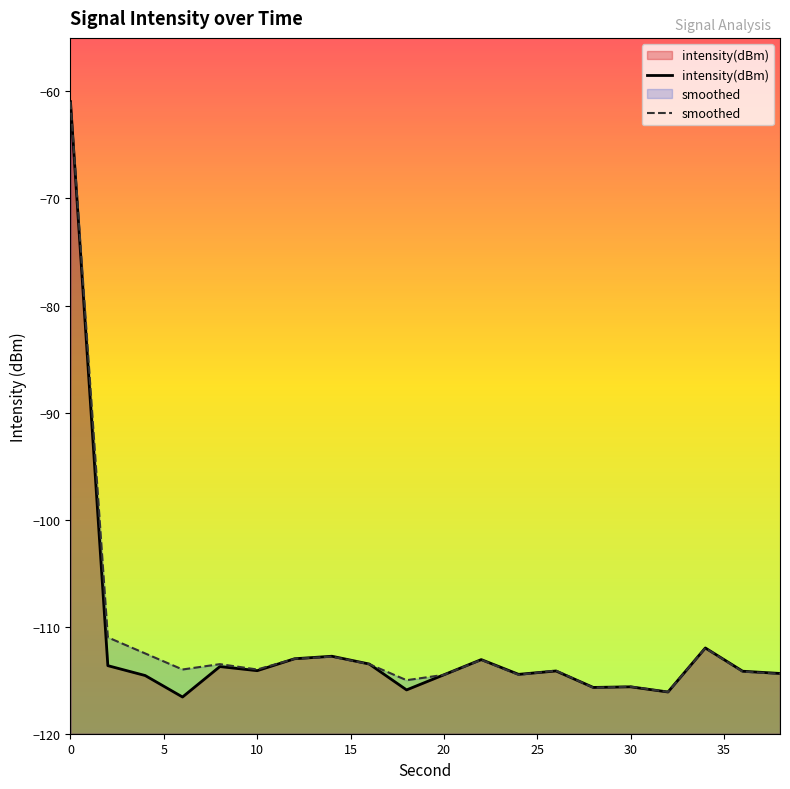

What is the greatest value displayed?

-61.0